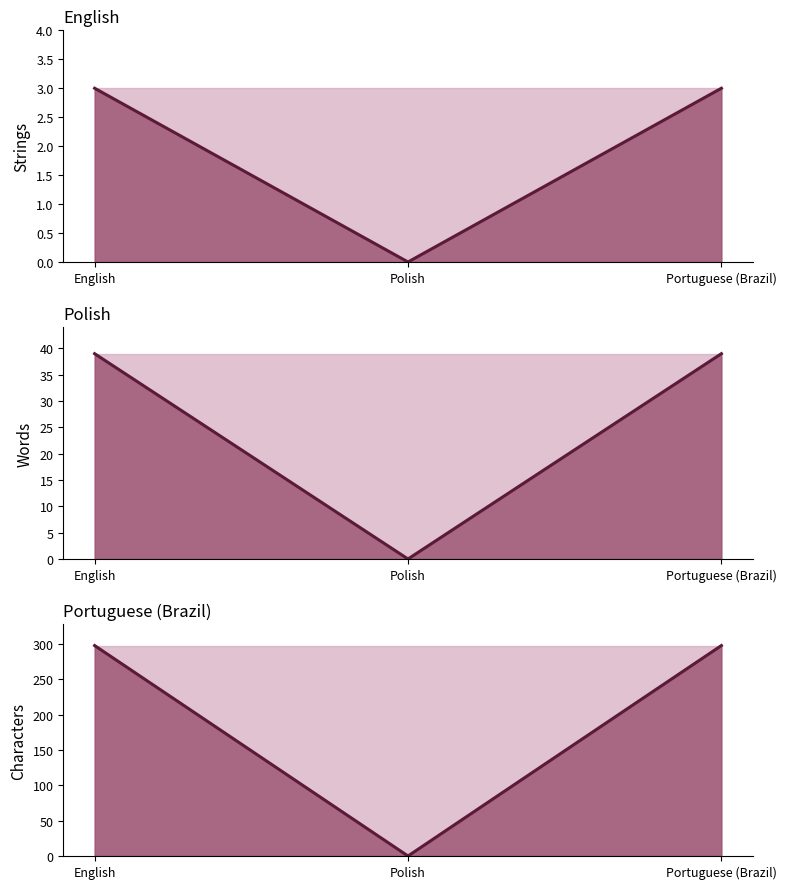

Reading left to right, list all the values displayed in this chart.

translated (line): English=3	Polish=0	Portuguese (Brazil)=3
translated words (line): English=39	Polish=0	Portuguese (Brazil)=39
translated chars (line): English=298	Polish=0	Portuguese (Brazil)=298